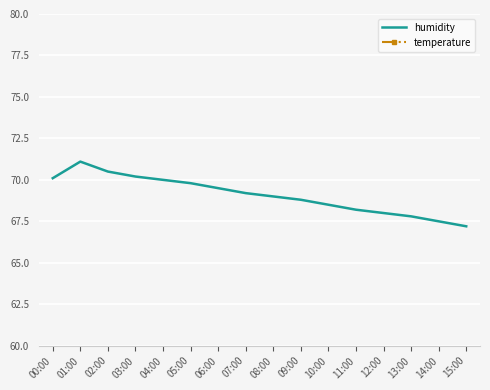

Does the chart display data point markers on the line(s)?

No